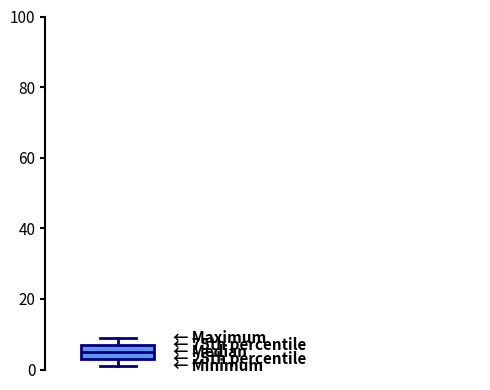

Transcribe this box plot: give where the median line is, the range the box spans, and where the two whiskers end, as read against the y-axis. The values are not printed on the chart, so give them approximately, as read against the axis.

median 6, box 4 to 8, whiskers 2 to 10